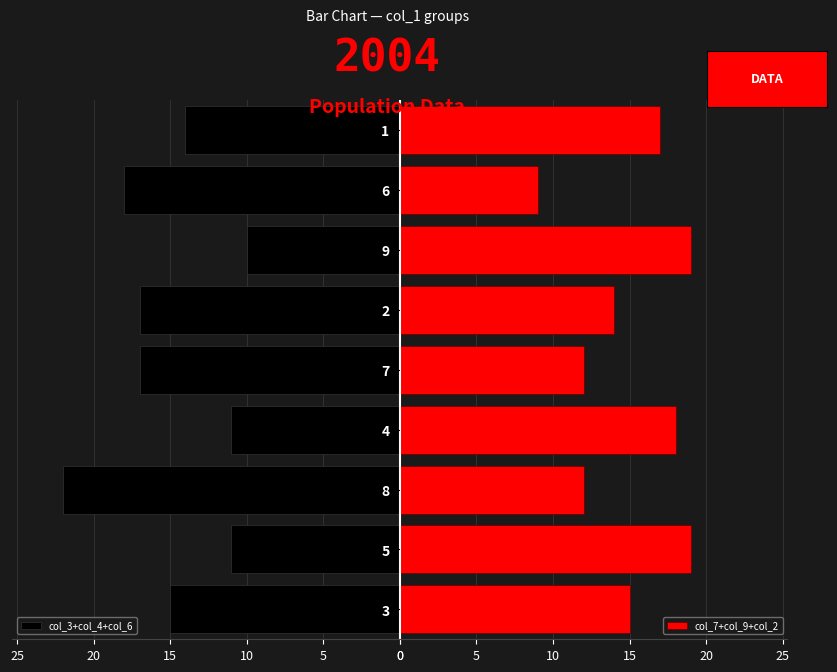

Reading right to left, transcribe all the data shown in this chart.

col_3+col_4+col_6: 14	18	10	17	17	11	22	11	15
col_7+col_9+col_2: 17	9	19	14	12	18	12	19	15